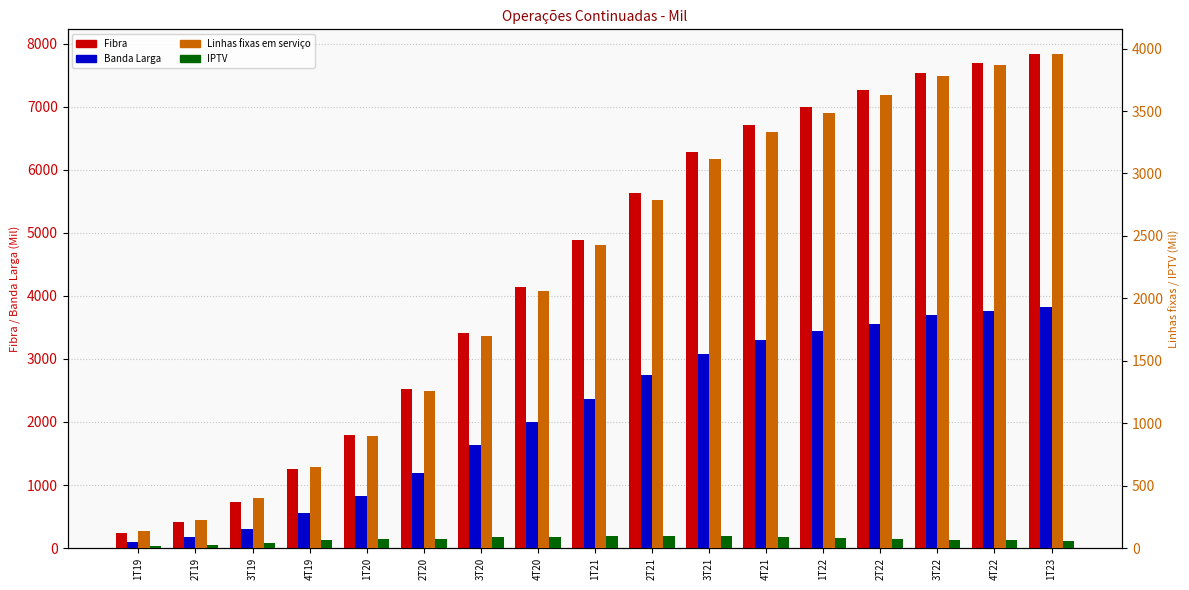

What is the difference between the second highest and minimum values in the IPTV series?

79.3